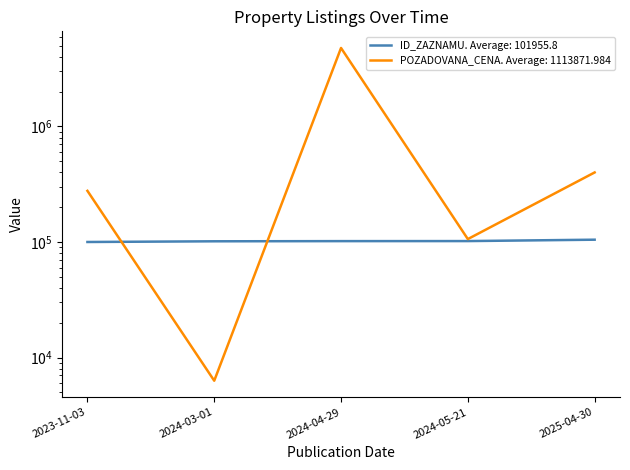

At how many categories does at least one series exceed 4637096?

1